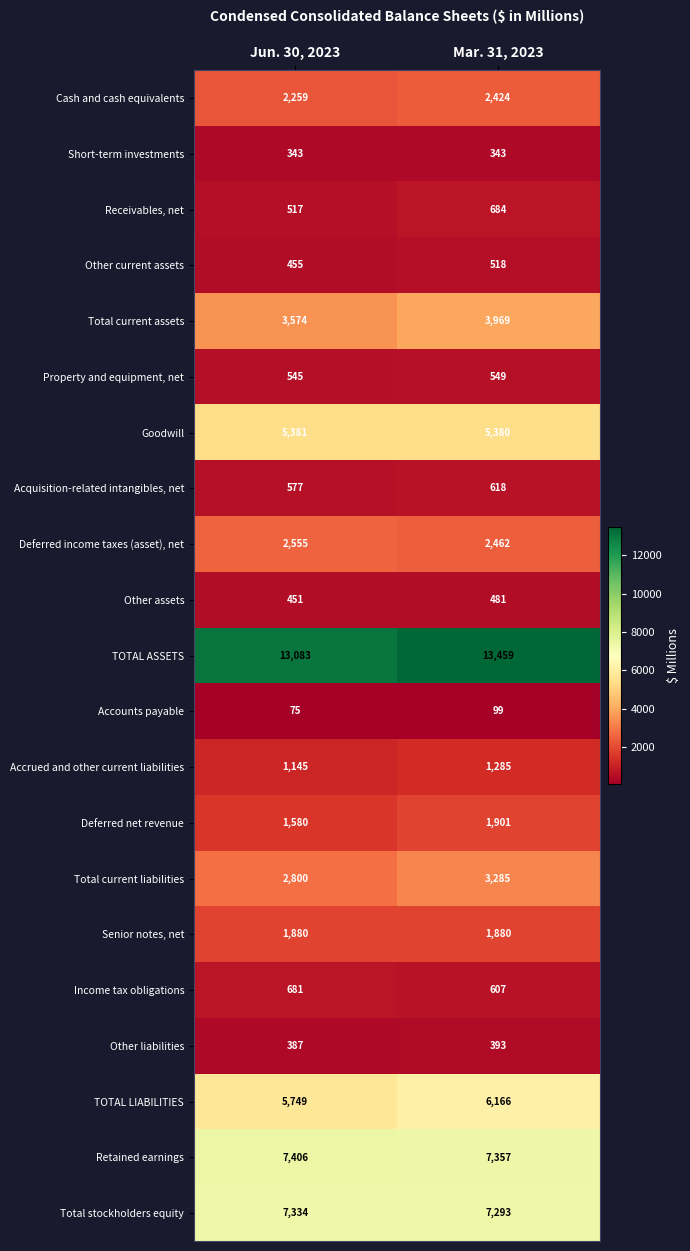

True or false: Income tax obligations has a value of 945 at Jun. 30, 2023.

False